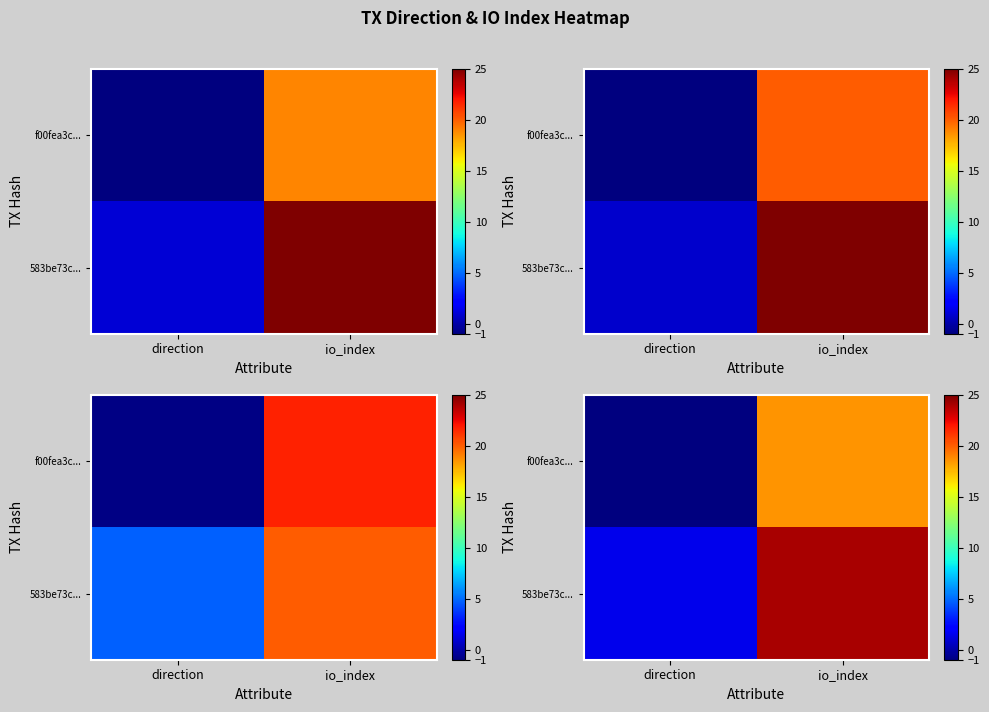

How many data points in row_0 are above 18?

1